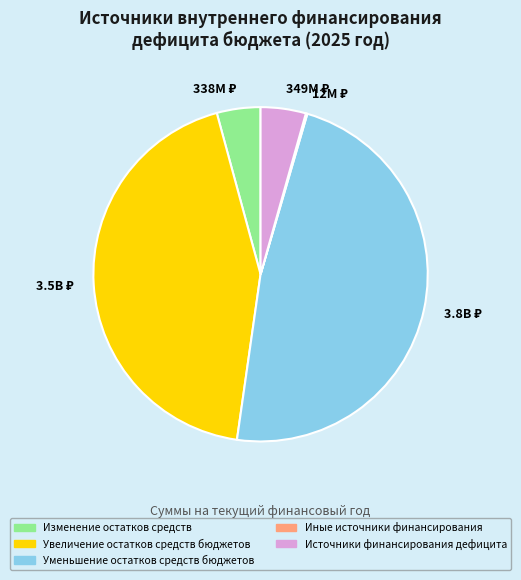

What is the largest slice in the pie chart?

Уменьшение остатков средств бюджетов